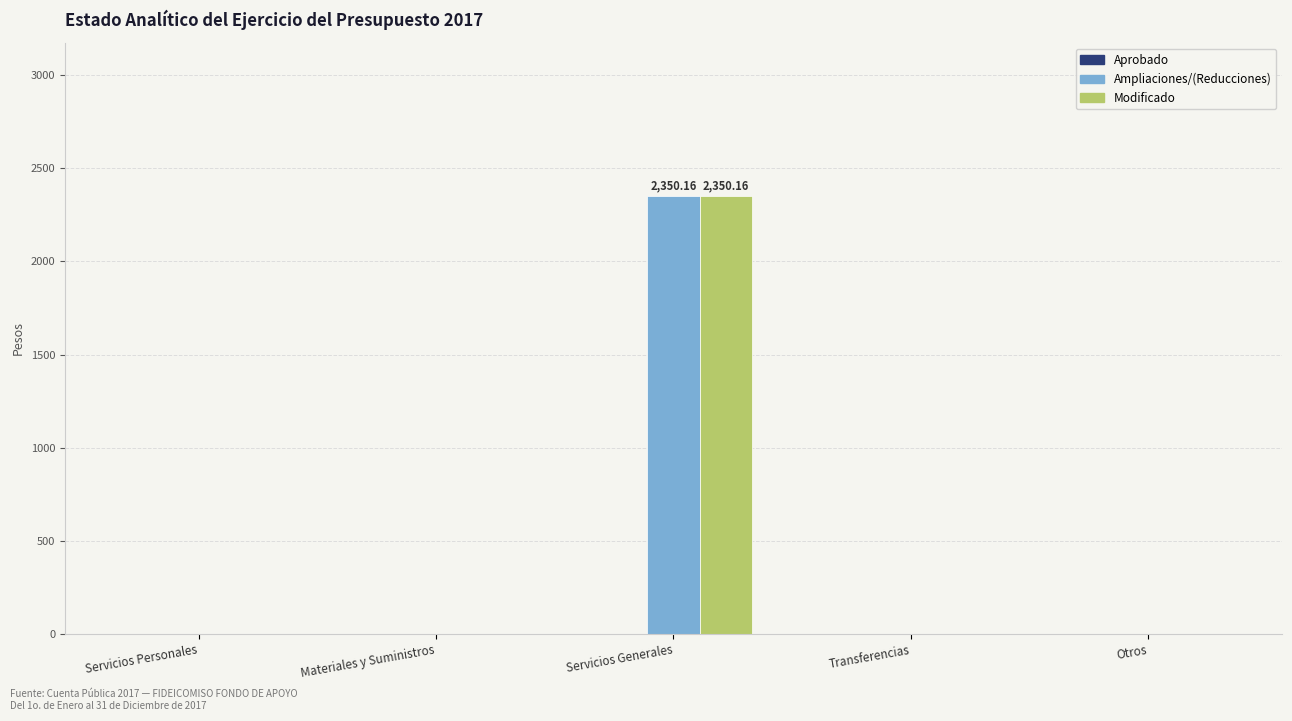

Is the value of Modificado at Servicios Generales greater than the value of Ampliaciones/(Reducciones) at Transferencias?

Yes